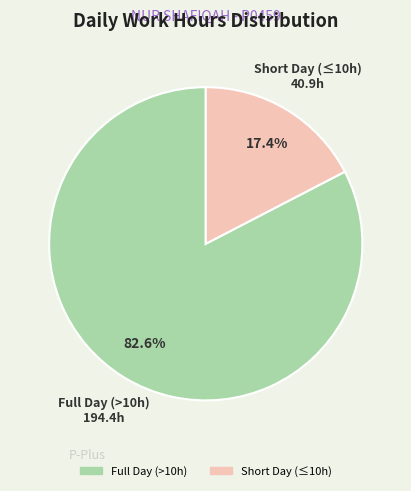

Does any single category account for the majority?

Yes